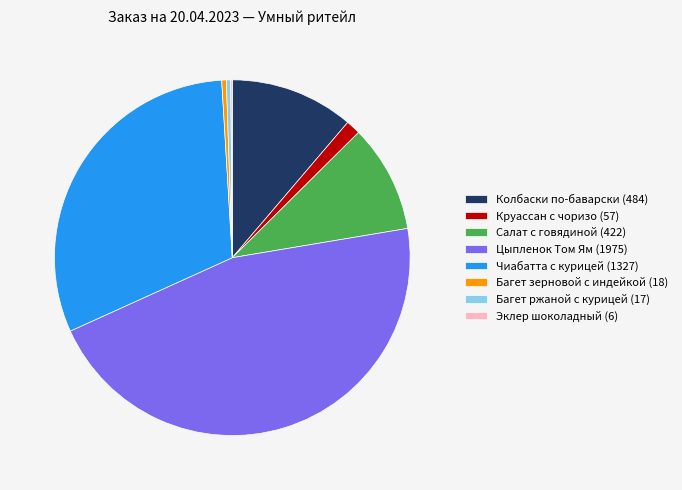

Is there any slice that represents more than half of the pie?

No